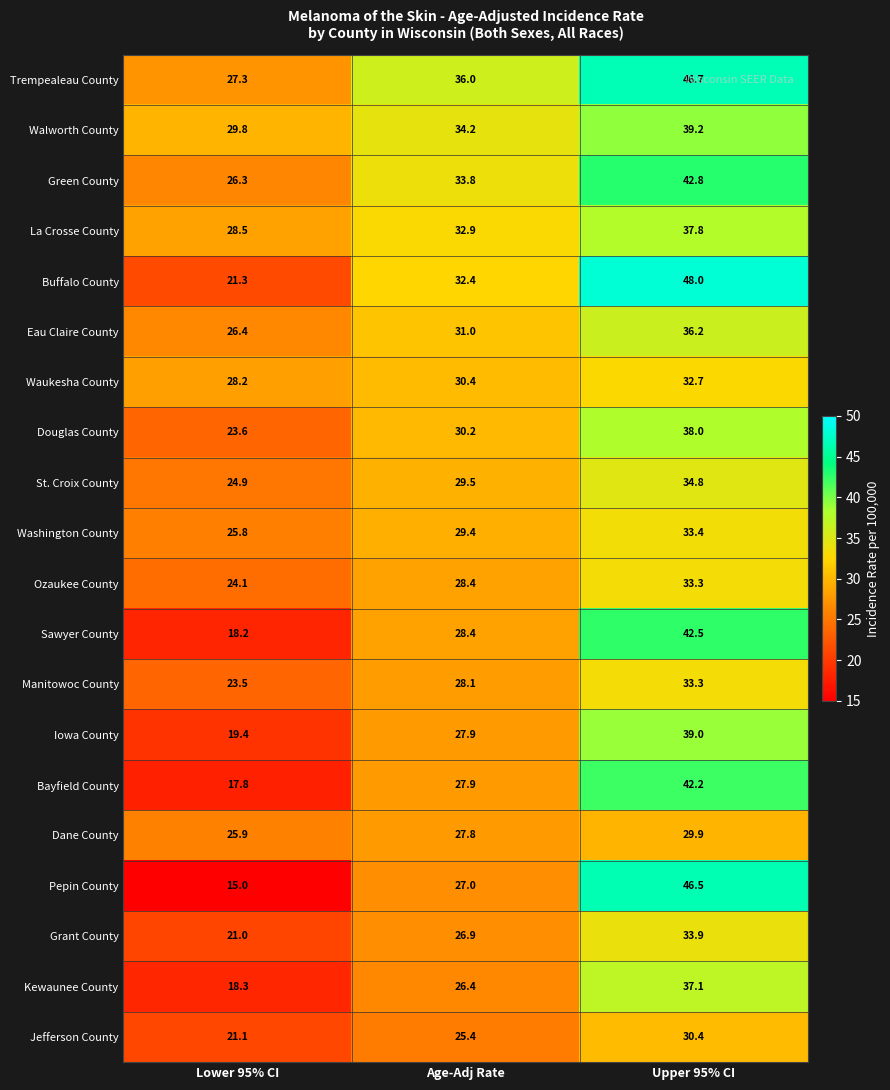

What is the highest value of the Waukesha County series?

32.7